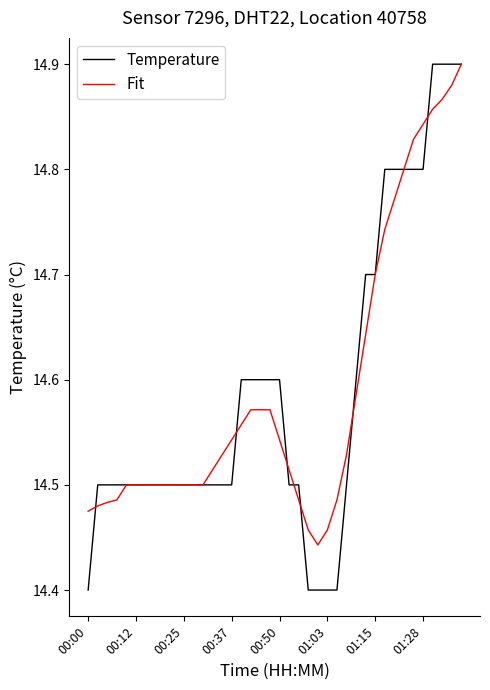

Which series has the largest range (max minus min)?

Temperature